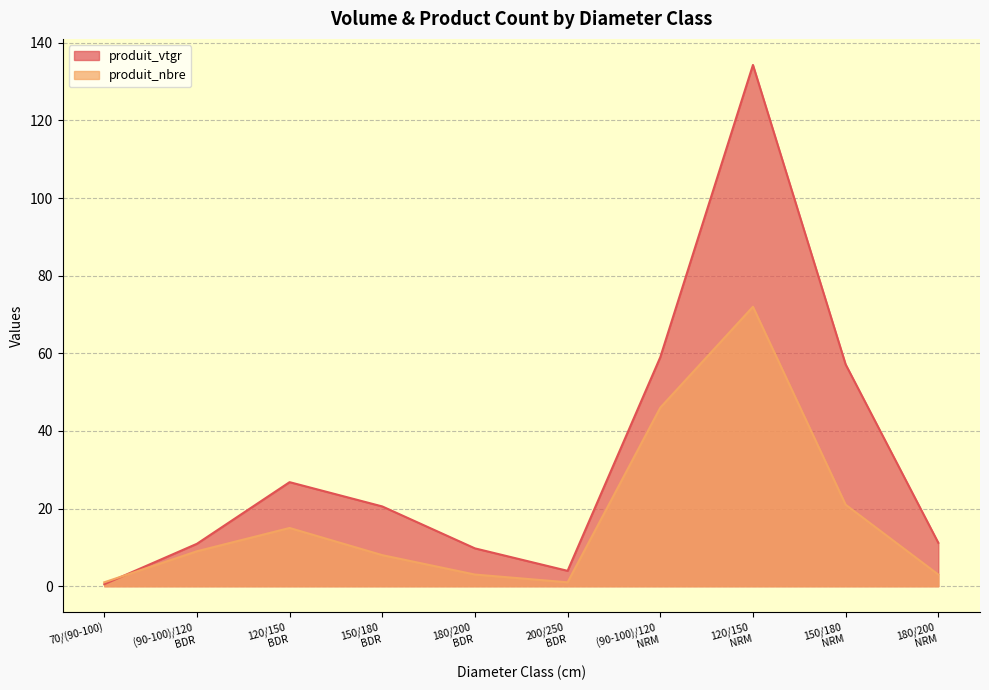

Which series has the largest total across all categories?

produit_vtgr